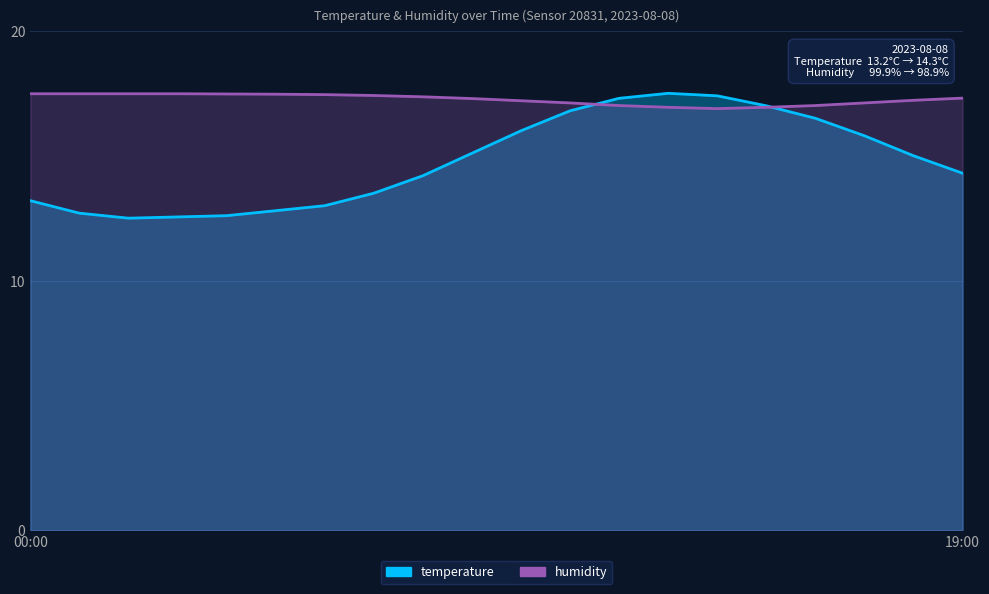

Count the number of categories in the chart.

20